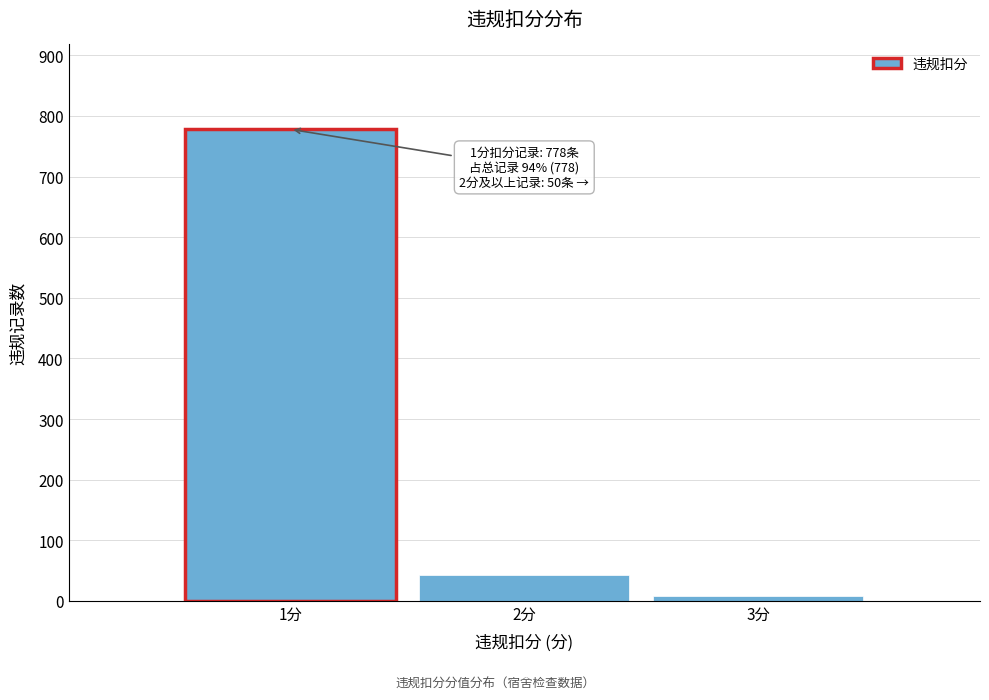

Reading left to right, what are all the values shown in this chart?

1分=778	2分=42	3分=8